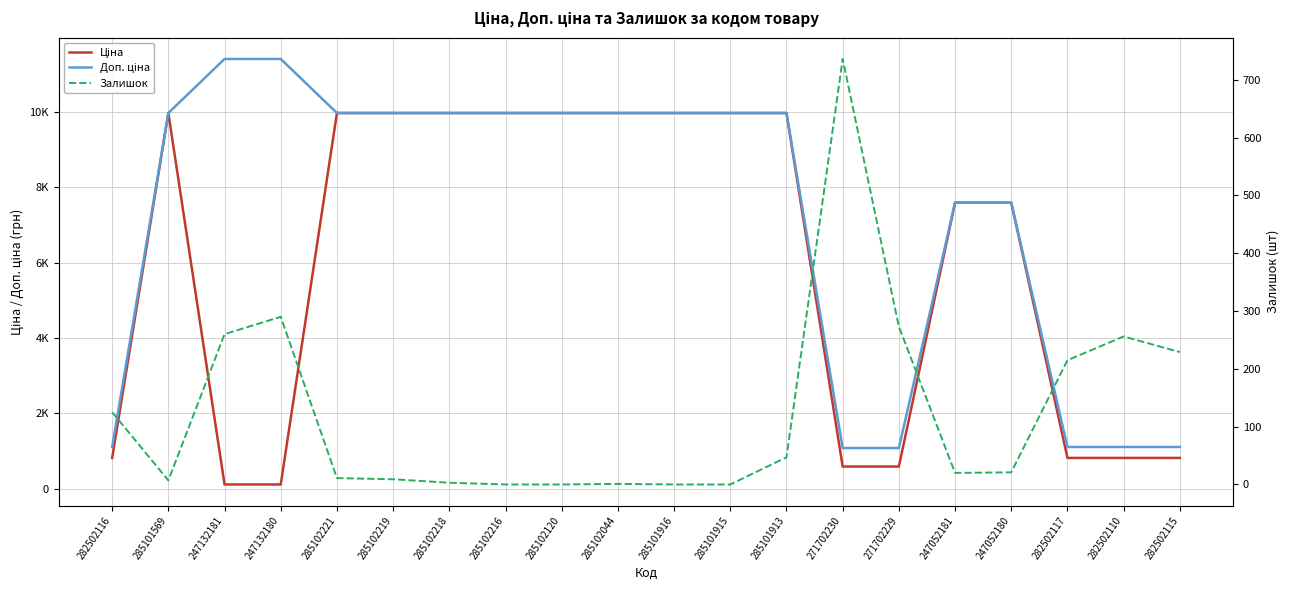

List the labels in order of Доп. ціна value, smallest first.

271702230, 271702229, 282502116, 282502117, 282502110, 282502115, 247052181, 247052180, 285101569, 285102221, 285102219, 285102218, 285102216, 285102120, 285102044, 285101916, 285101915, 285101913, 247132181, 247132180